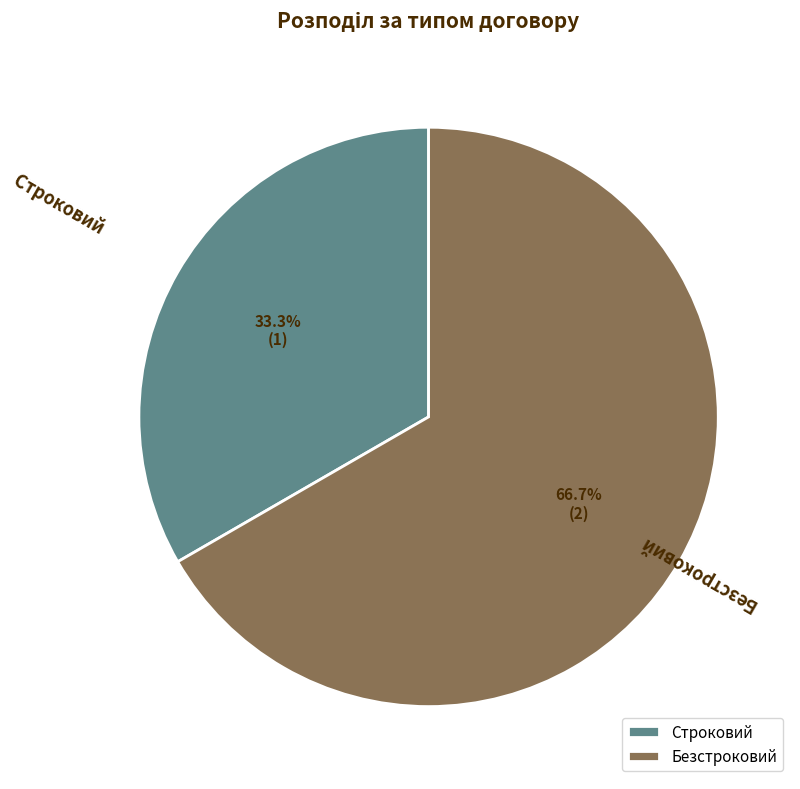

To the nearest percent, what is the difference between the Безстроковий and Строковий slice percentages?

33%